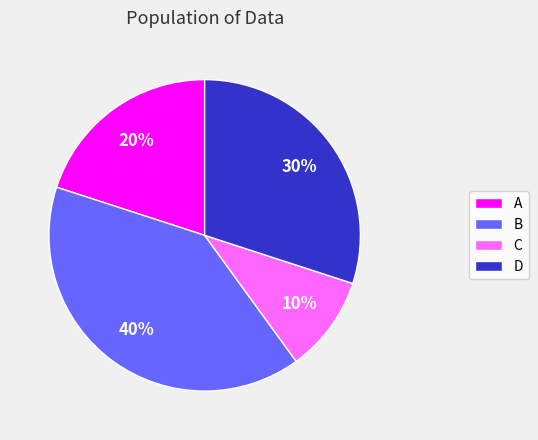

The A slice represents 20% of the pie. True or false?

True